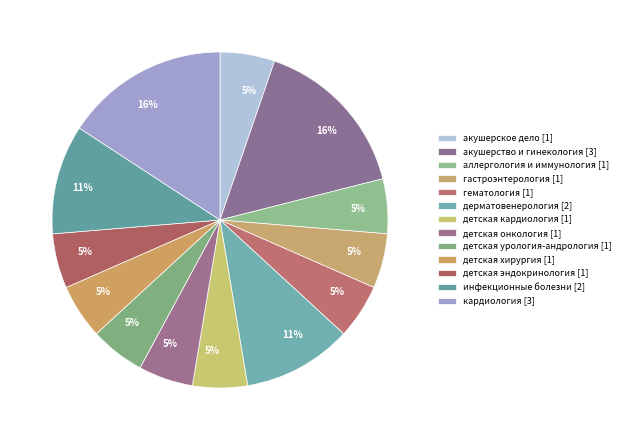

To the nearest percent, what is the difference between the largest and smallest slice percentages?

11%